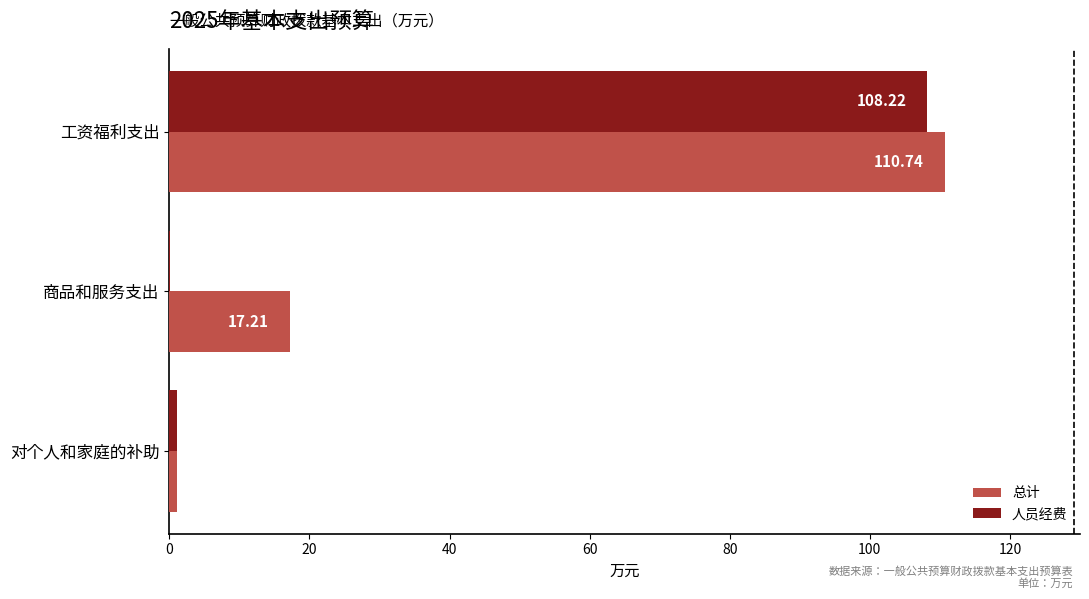

At which category is the sum across all series the highest?

工资福利支出